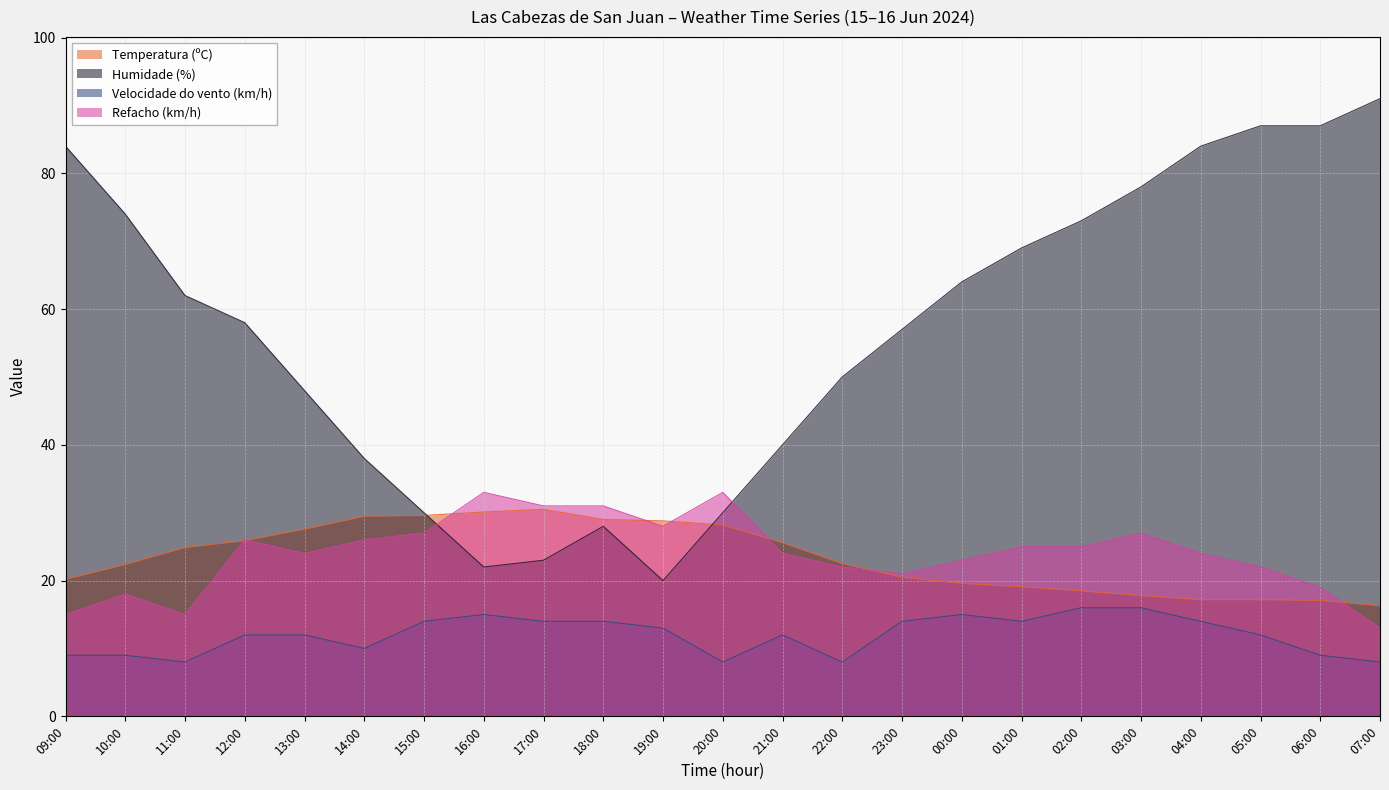

What position from the left is 14:00?

6